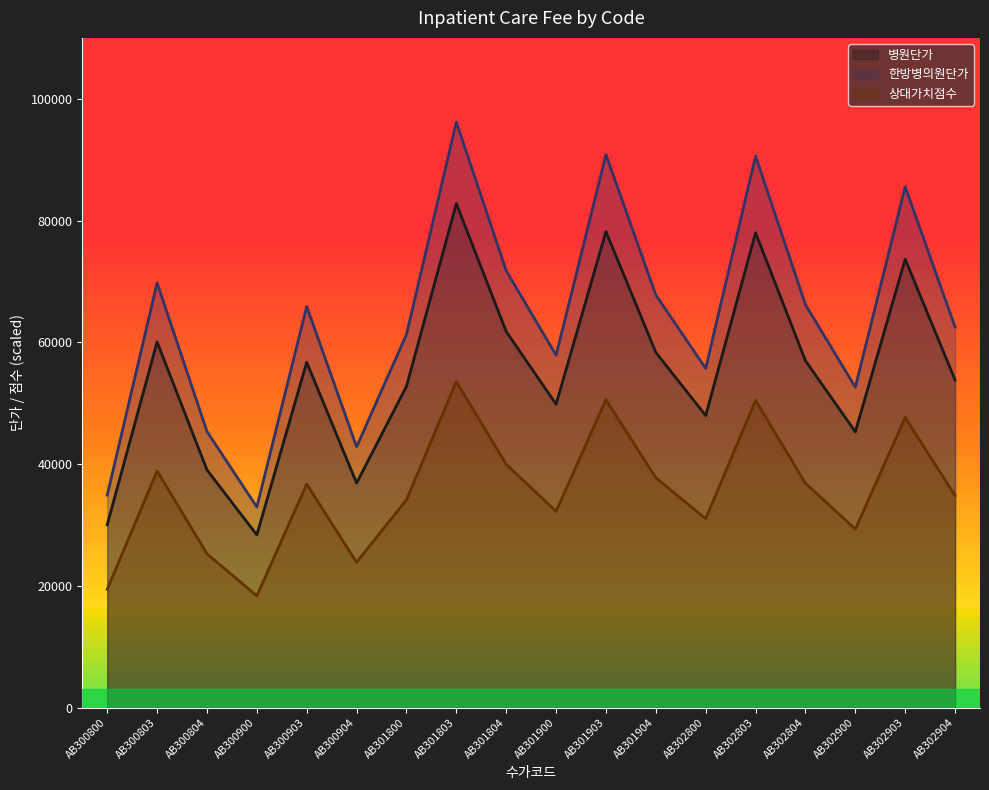

List the series in order of their peak value, lowest first.

상대가치점수, 병원단가, 한방병의원단가